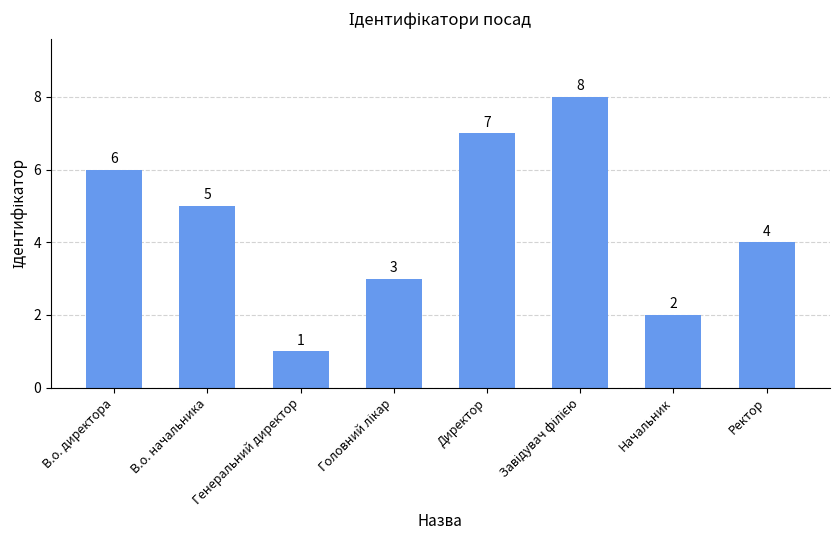

What is the change in value from Начальник to Ректор?

+2